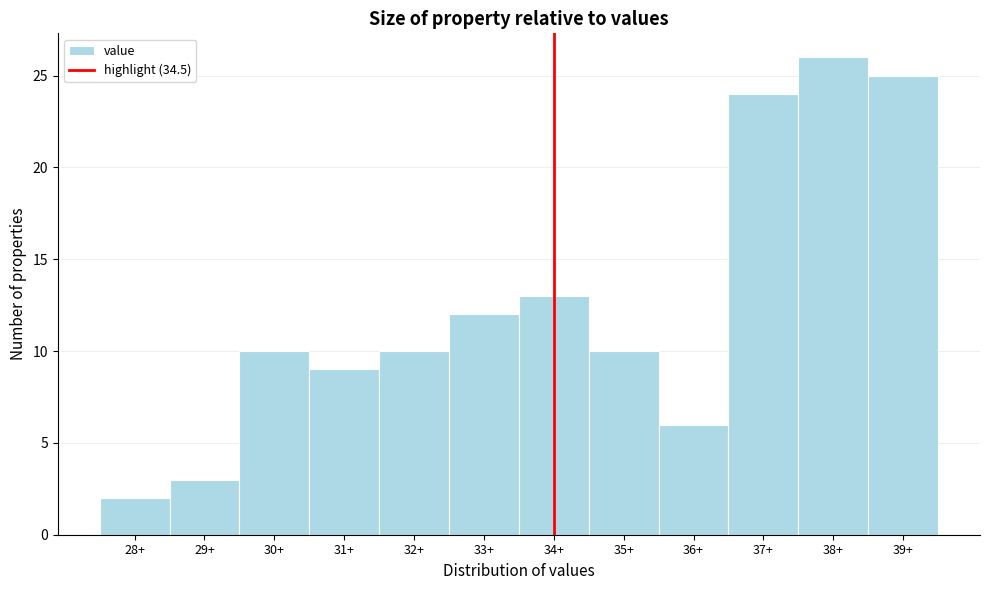

Reading left to right, extract all data points from this chart.

28+=2	29+=3	30+=10	31+=9	32+=10	33+=12	34+=13	35+=10	36+=6	37+=24	38+=26	39+=25